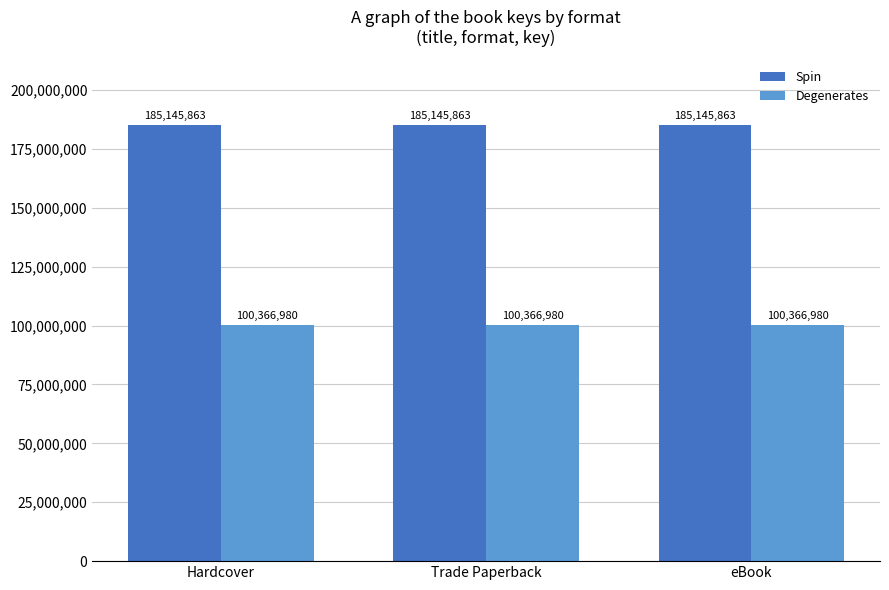

Reading left to right, list all the values displayed in this chart.

Spin: 185145863	185145863	185145863
Degenerates: 100366980	100366980	100366980